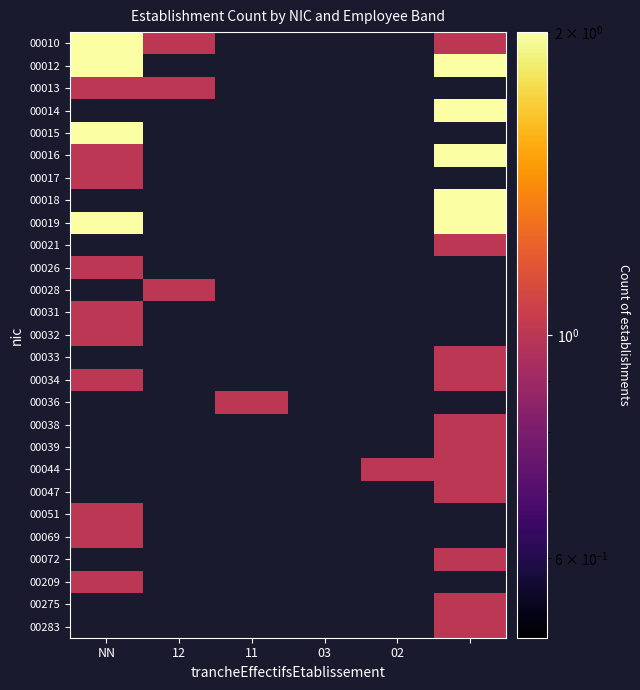

What is the highest value of the 00010 series?

2.0